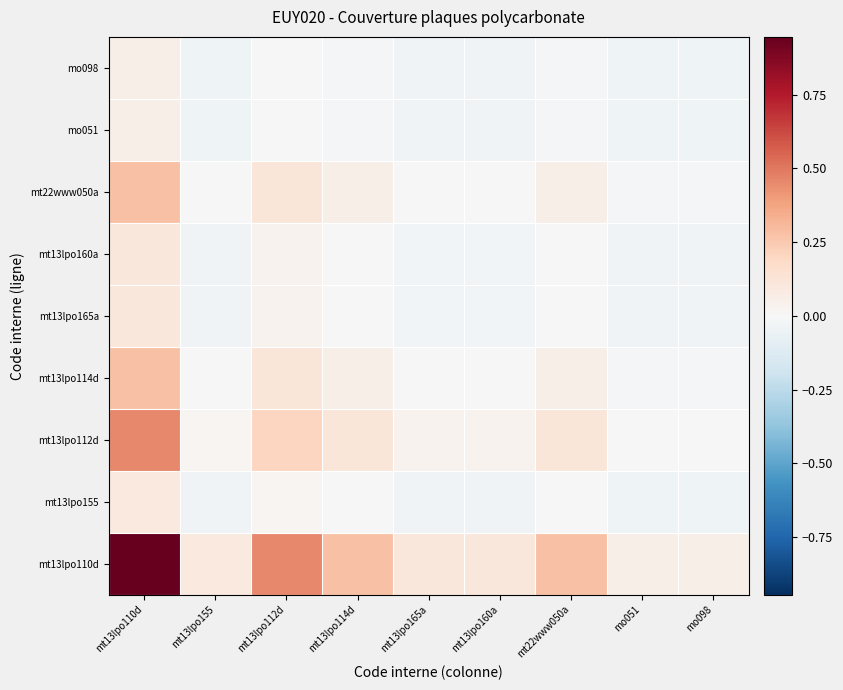

Reading left to right, list all the values displayed in this chart.

mt13lpo110d: mt13lpo110d=0.9	mt13lpo155=0.1	mt13lpo112d=0.5	mt13lpo114d=0.3	mt13lpo165a=0.1	mt13lpo160a=0.1	mt22www050a=0.3	mo051=0.1	mo098=0.1
mt13lpo155: mt13lpo110d=0.1	mt13lpo155=-0.0	mt13lpo112d=0.0	mt13lpo114d=-0.0	mt13lpo165a=-0.0	mt13lpo160a=-0.0	mt22www050a=-0.0	mo051=-0.0	mo098=-0.0
mt13lpo112d: mt13lpo110d=0.5	mt13lpo155=0.0	mt13lpo112d=0.2	mt13lpo114d=0.1	mt13lpo165a=0.0	mt13lpo160a=0.0	mt22www050a=0.1	mo051=0.0	mo098=0.0
mt13lpo114d: mt13lpo110d=0.3	mt13lpo155=-0.0	mt13lpo112d=0.1	mt13lpo114d=0.1	mt13lpo165a=0.0	mt13lpo160a=0.0	mt22www050a=0.1	mo051=-0.0	mo098=-0.0
mt13lpo165a: mt13lpo110d=0.1	mt13lpo155=-0.0	mt13lpo112d=0.0	mt13lpo114d=0.0	mt13lpo165a=-0.0	mt13lpo160a=-0.0	mt22www050a=0.0	mo051=-0.0	mo098=-0.0
mt13lpo160a: mt13lpo110d=0.1	mt13lpo155=-0.0	mt13lpo112d=0.0	mt13lpo114d=0.0	mt13lpo165a=-0.0	mt13lpo160a=-0.0	mt22www050a=0.0	mo051=-0.0	mo098=-0.0
mt22www050a: mt13lpo110d=0.3	mt13lpo155=-0.0	mt13lpo112d=0.1	mt13lpo114d=0.1	mt13lpo165a=0.0	mt13lpo160a=0.0	mt22www050a=0.1	mo051=-0.0	mo098=-0.0
mo051: mt13lpo110d=0.1	mt13lpo155=-0.0	mt13lpo112d=0.0	mt13lpo114d=-0.0	mt13lpo165a=-0.0	mt13lpo160a=-0.0	mt22www050a=-0.0	mo051=-0.0	mo098=-0.0
mo098: mt13lpo110d=0.1	mt13lpo155=-0.0	mt13lpo112d=0.0	mt13lpo114d=-0.0	mt13lpo165a=-0.0	mt13lpo160a=-0.0	mt22www050a=-0.0	mo051=-0.0	mo098=-0.0